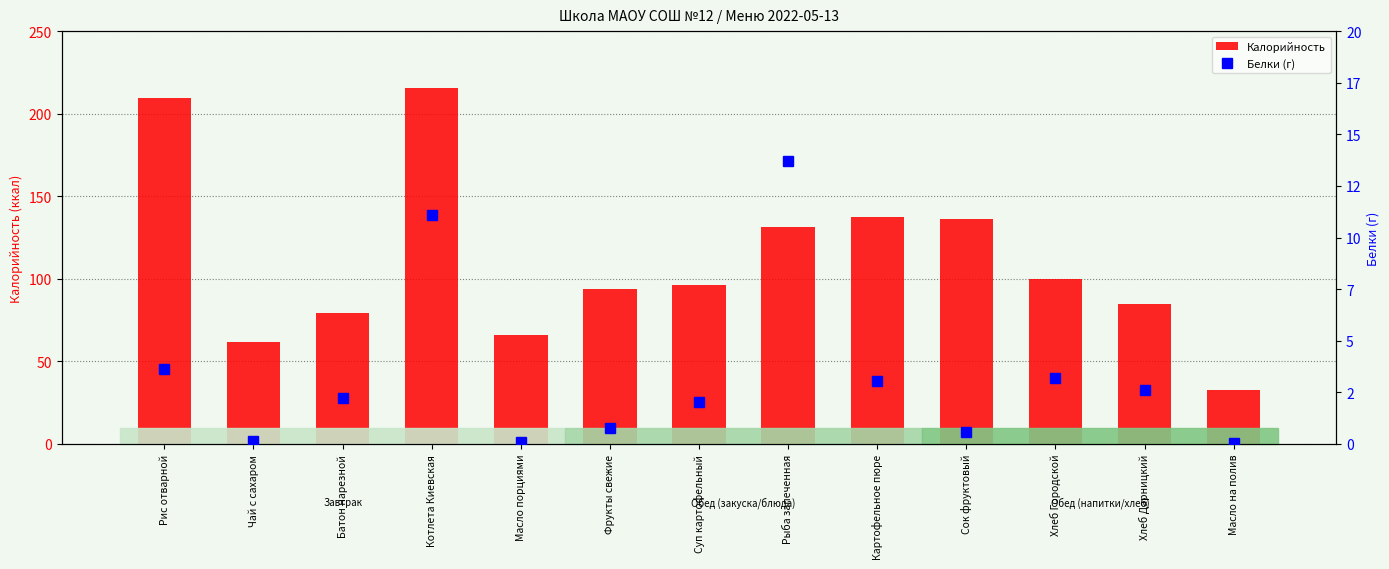

Does the chart contain stacked bars?

No